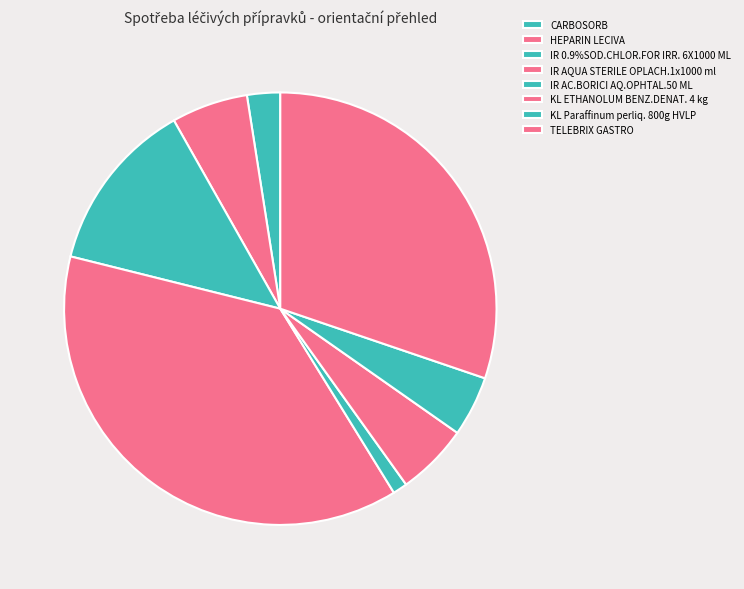

How many segments does this pie chart have?

8